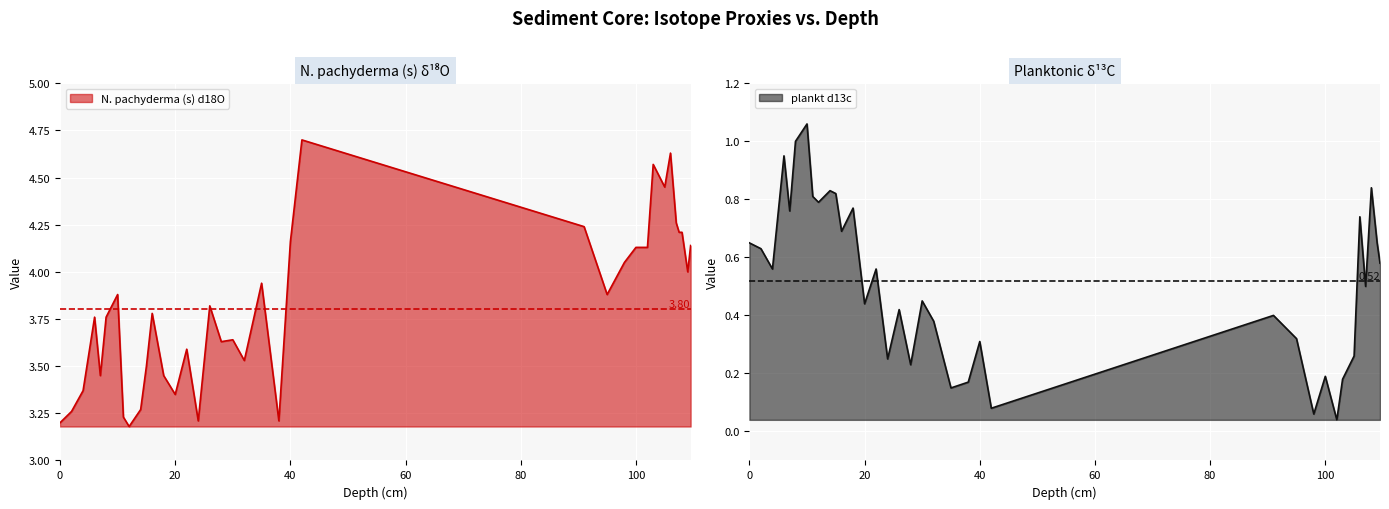

Is the value of N. pachyderma (s) d18O at 98.0 greater than the value of plankt d13c at 100.0?

Yes